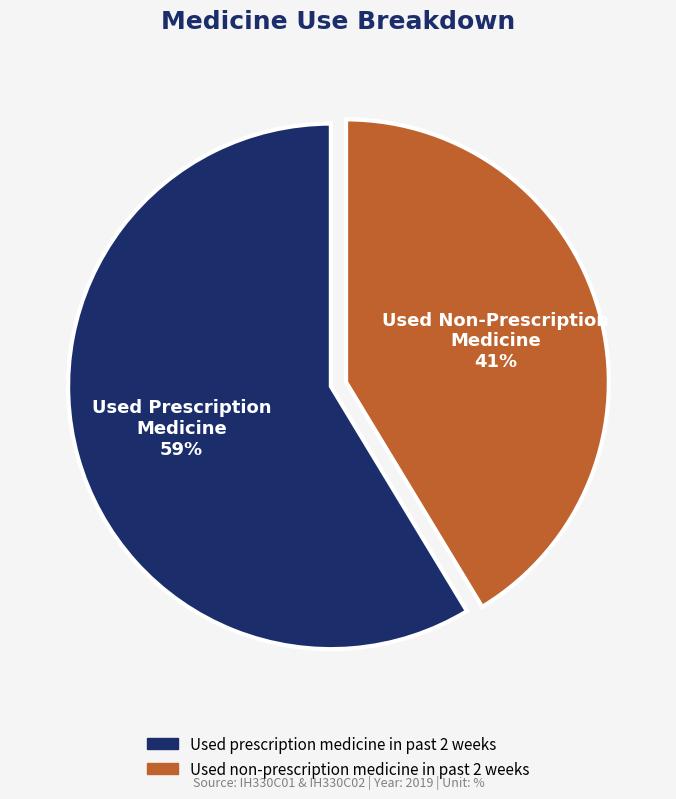

Which category accounts for the majority?

Used prescription medicine in past 2 weeks